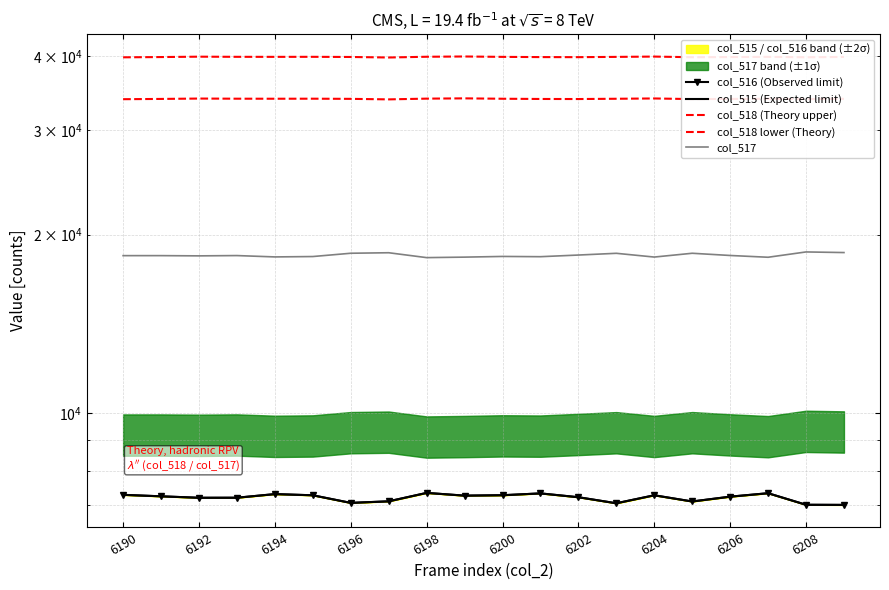

At 6206, list the series in order from smallest to largest.

col_515 (Expected limit), col_516 (Observed limit), col_517, col_518 lower (Theory), col_518 (Theory upper)